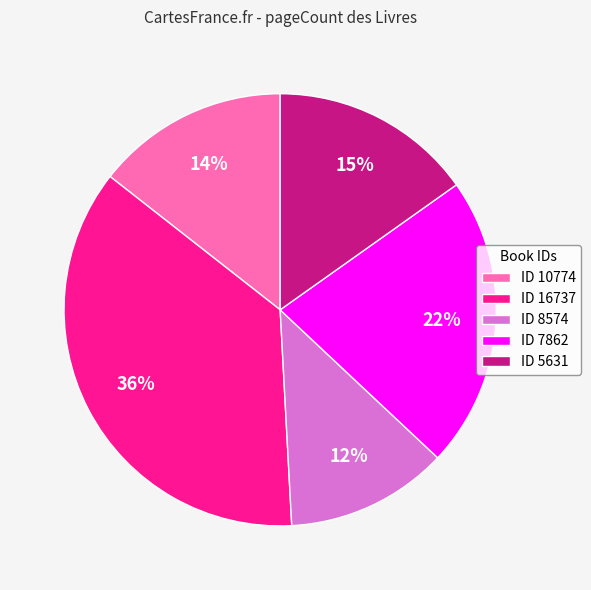

To the nearest percent, what is the average slice percentage?

20%